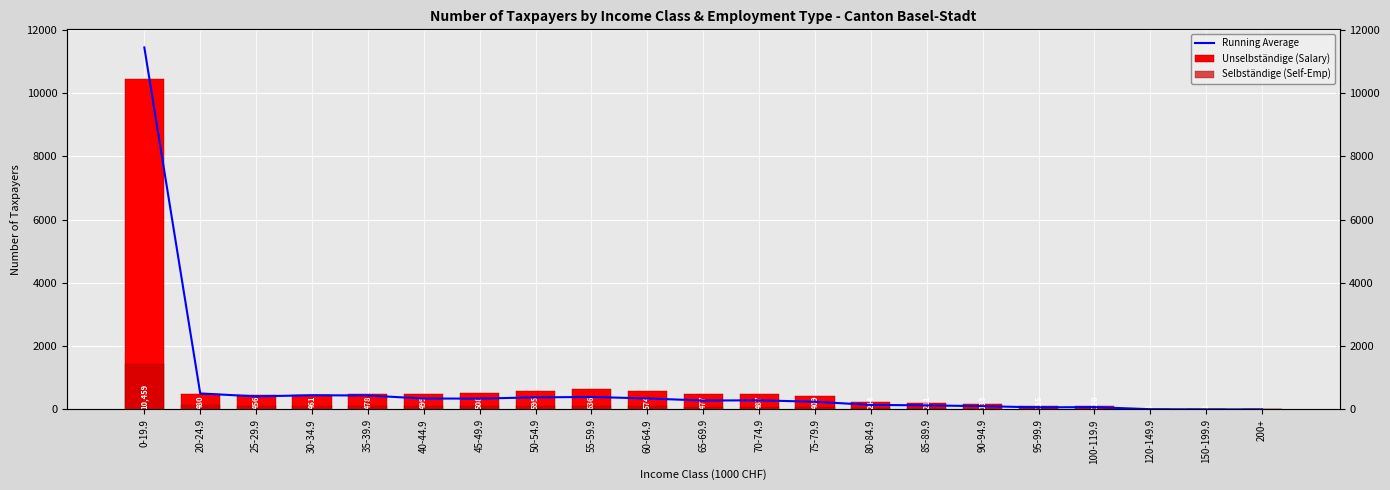

Which series has the largest total across all categories?

Unselbständige (Salary)